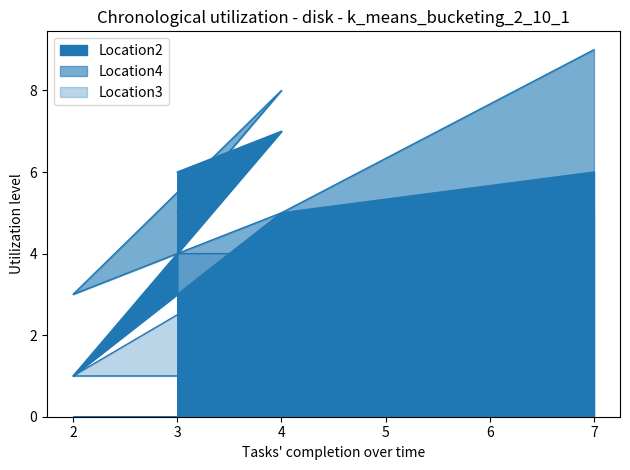

Which series has the widest spread of values?

Location2